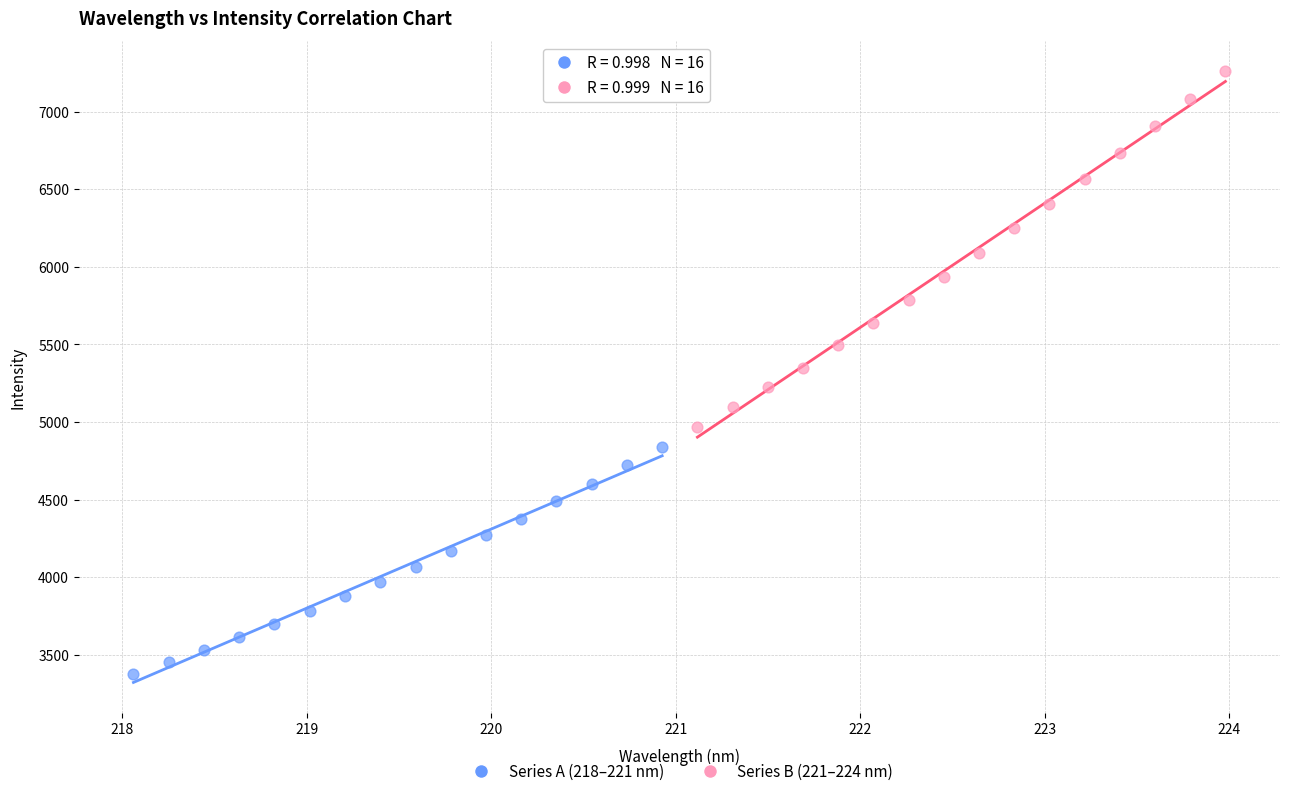

Which series has the widest spread of Y values?

Series B (221–224 nm)